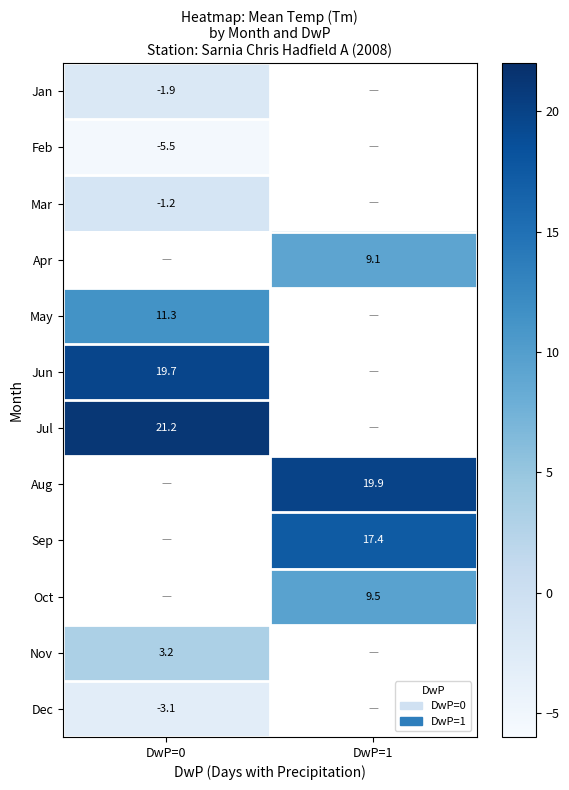

What is the difference between the highest and lowest values at DwP=0?

26.7